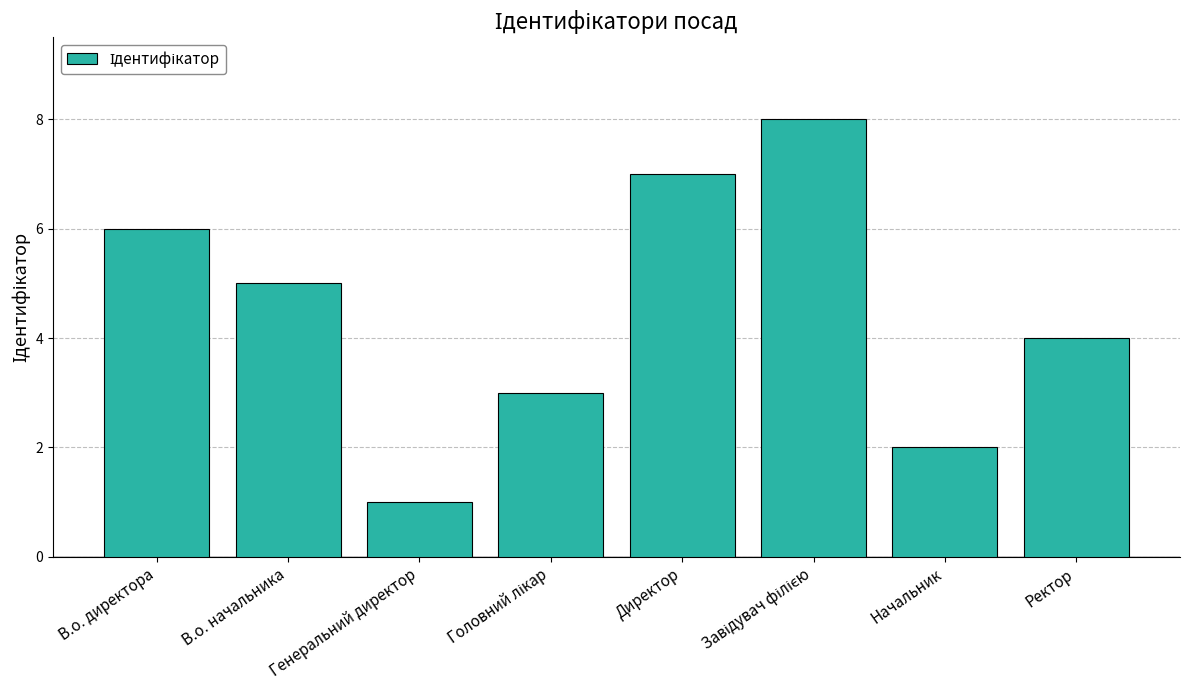

What is the maximum value shown in the chart?

8